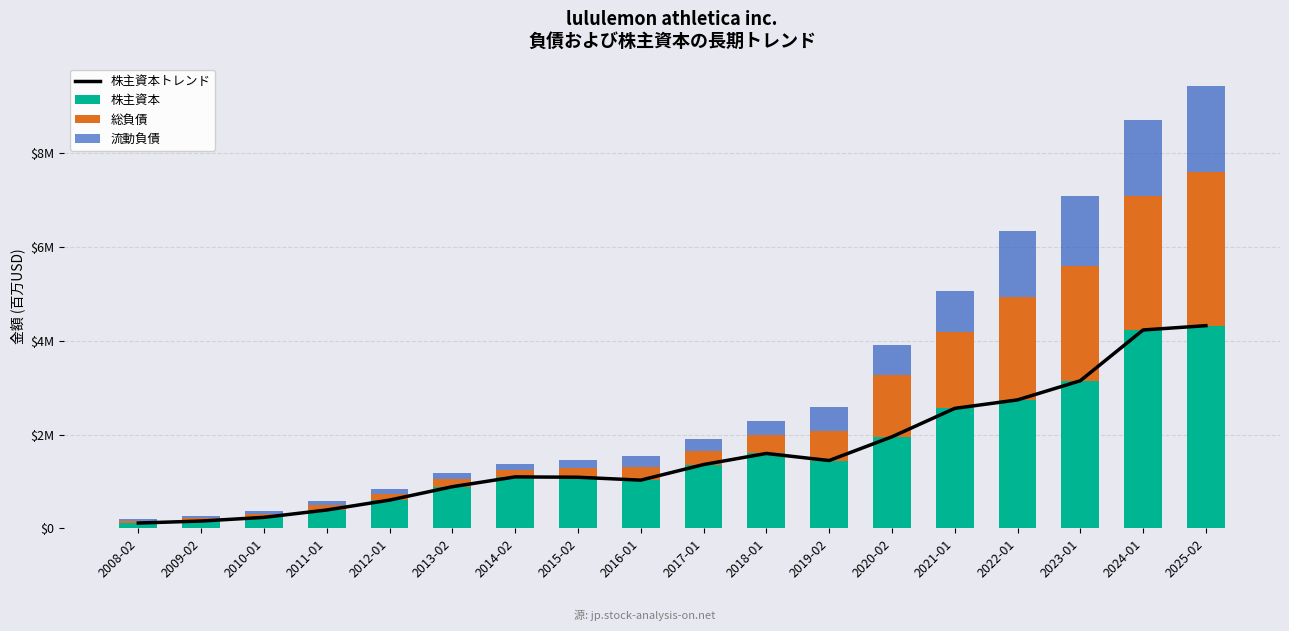

What is the lowest value of the 株主資本トレンド series?

0.1